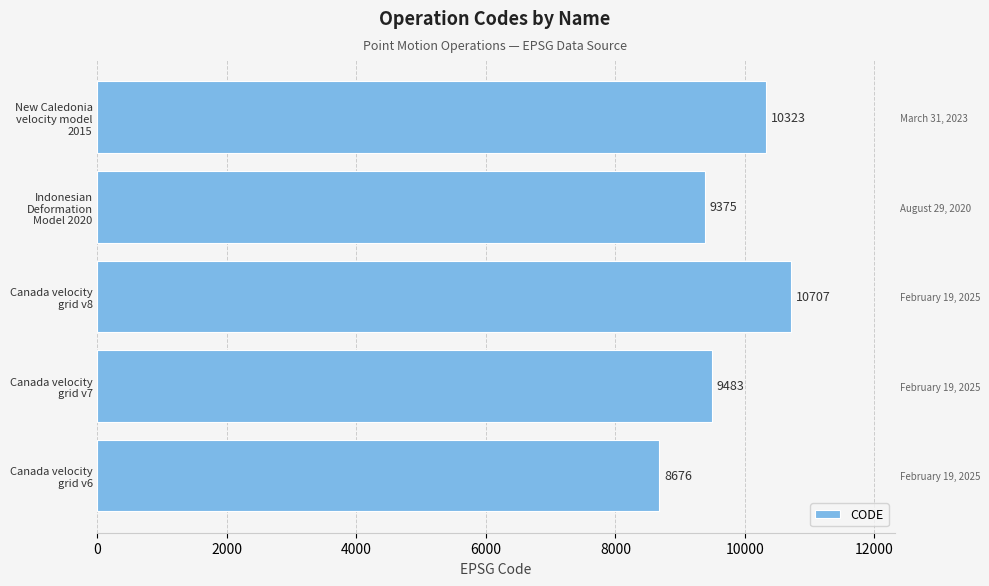

How many data points are above 9483?

2